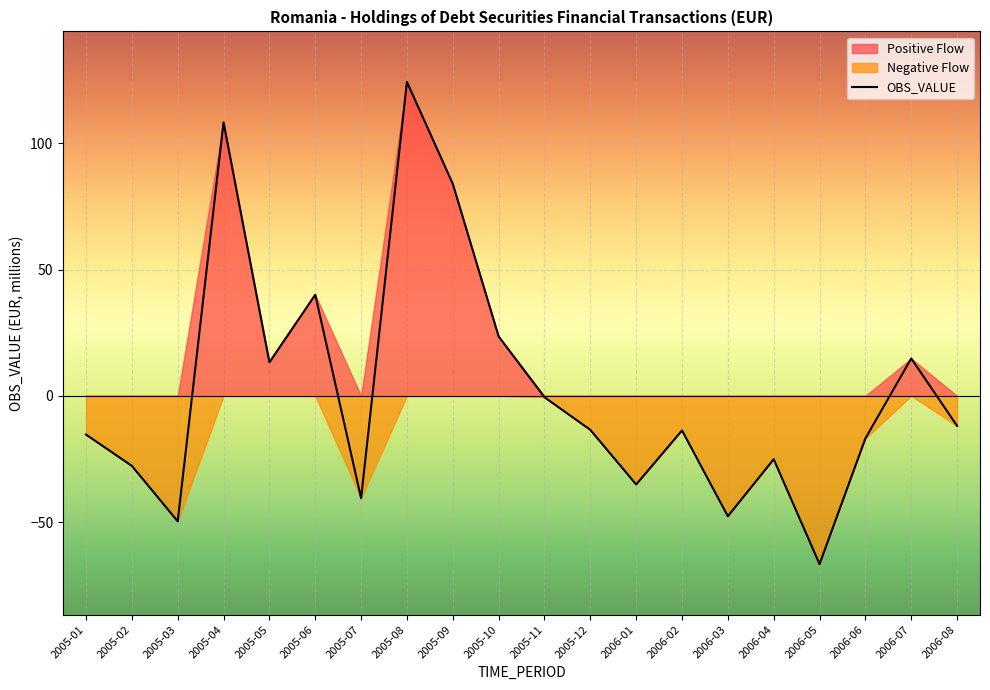

Is it true that OBS_VALUE equals -13.7 at 2006-02?

True